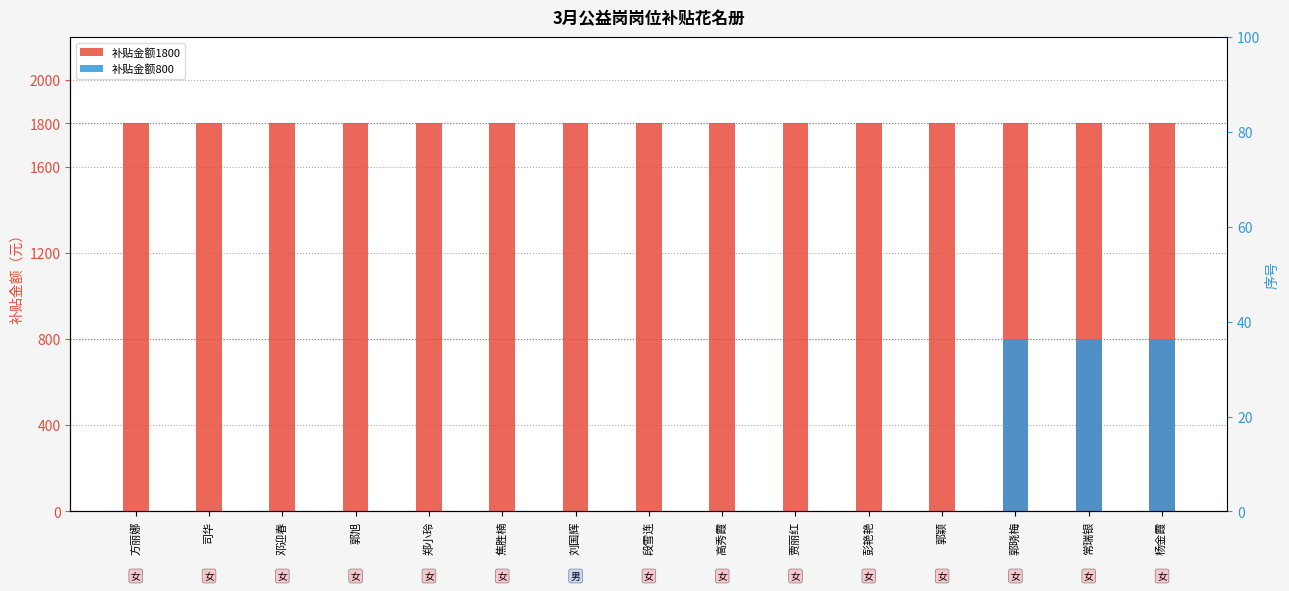

At 焦胜楠, list the series in order from smallest to largest.

补贴金额800, 补贴金额1800